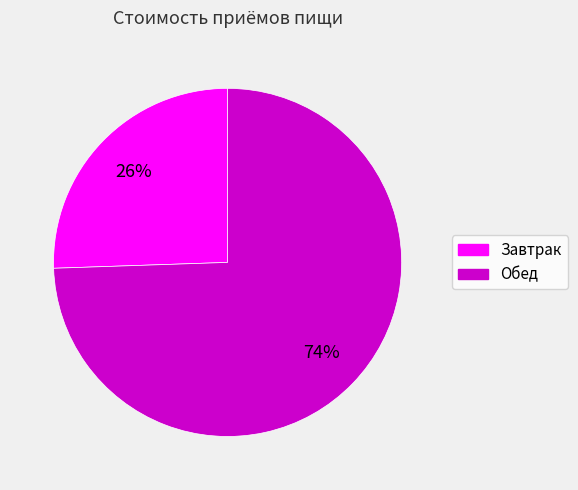

To the nearest percent, what percentage of the pie is Завтрак?

26%